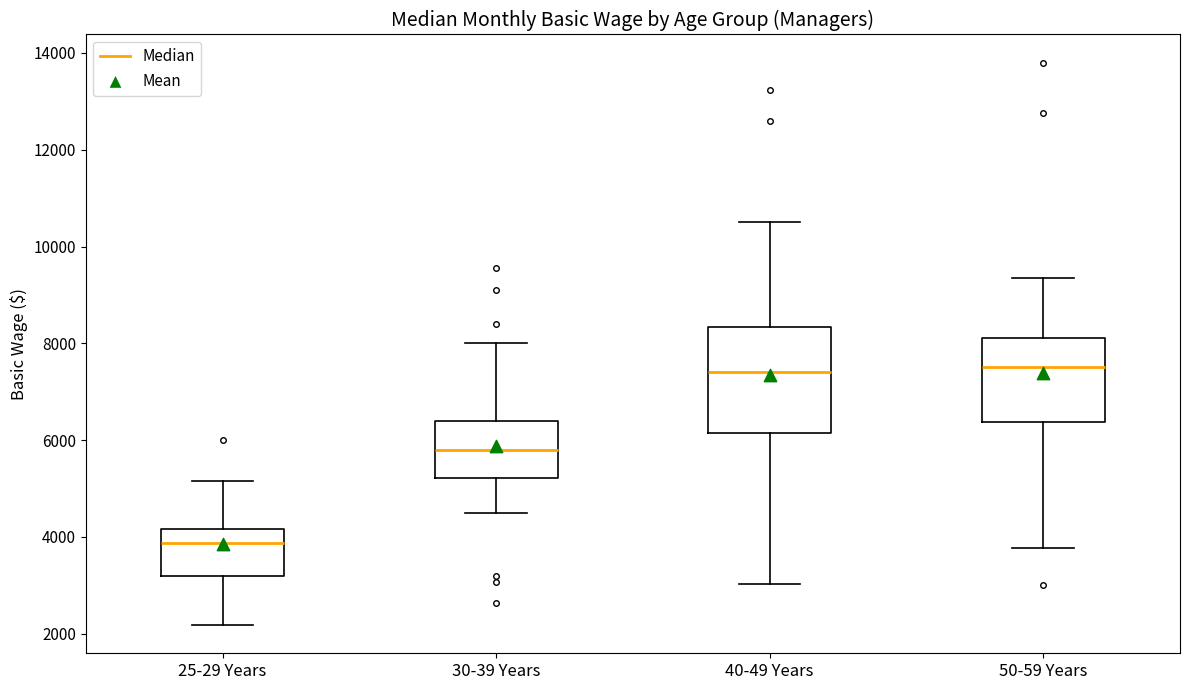

Comparing the boxes themselves (not the whiskers), which one is the tallest?

40-49 Years